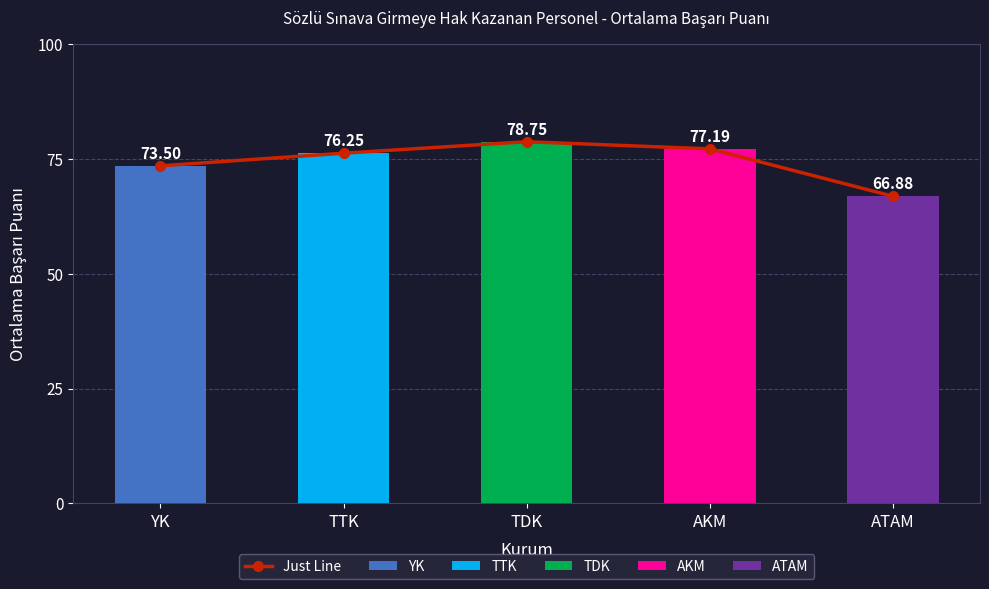

At which label does the data first exceed 76?

TTK